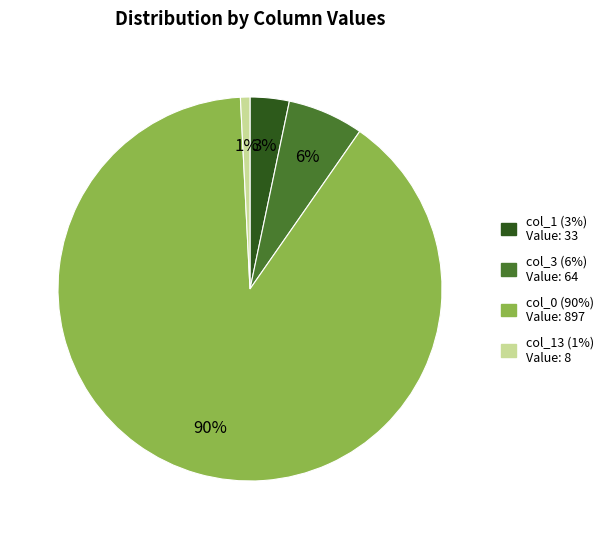

Is there a majority slice in this chart?

Yes